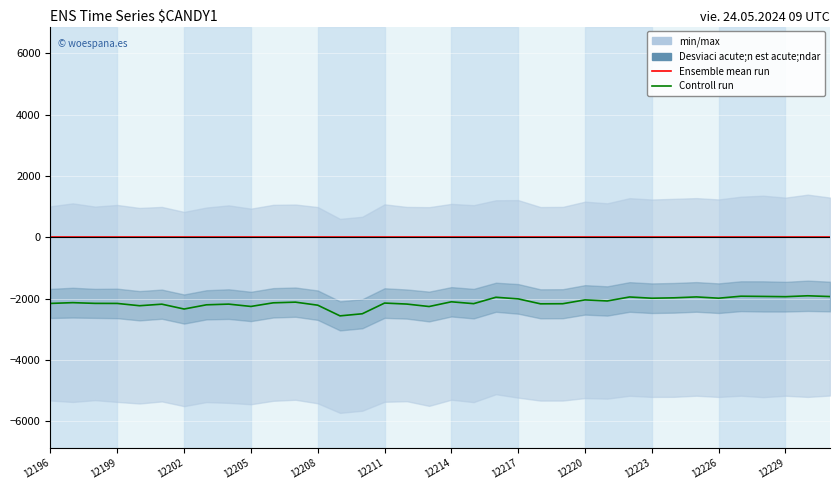

At which category is the sum across all series the highest?

34